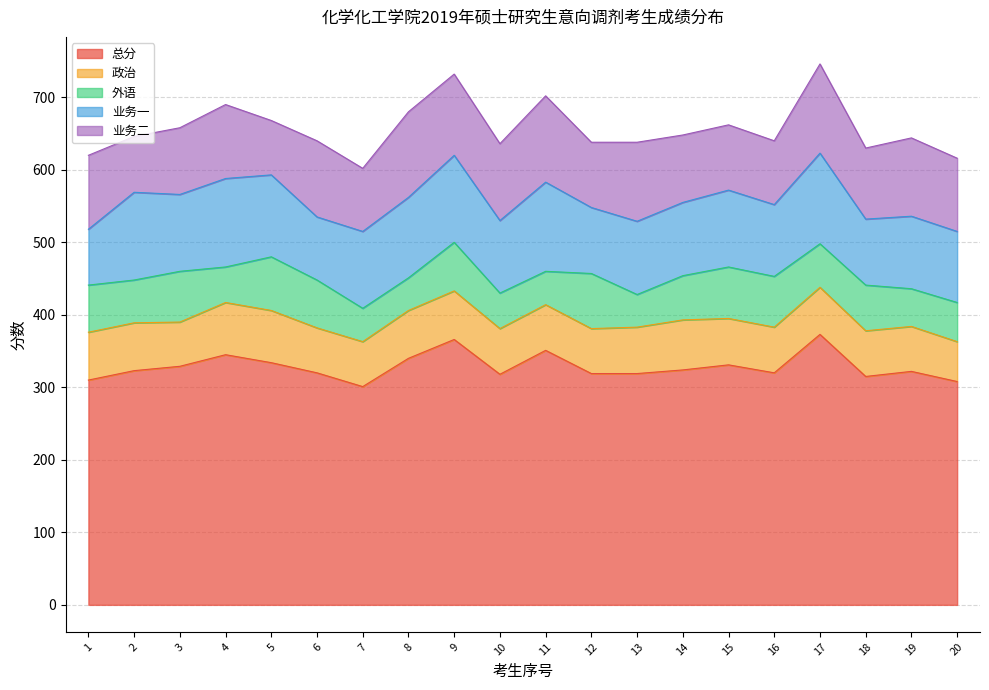

Between 3 and 12, which series saw the biggest shift?

业务一